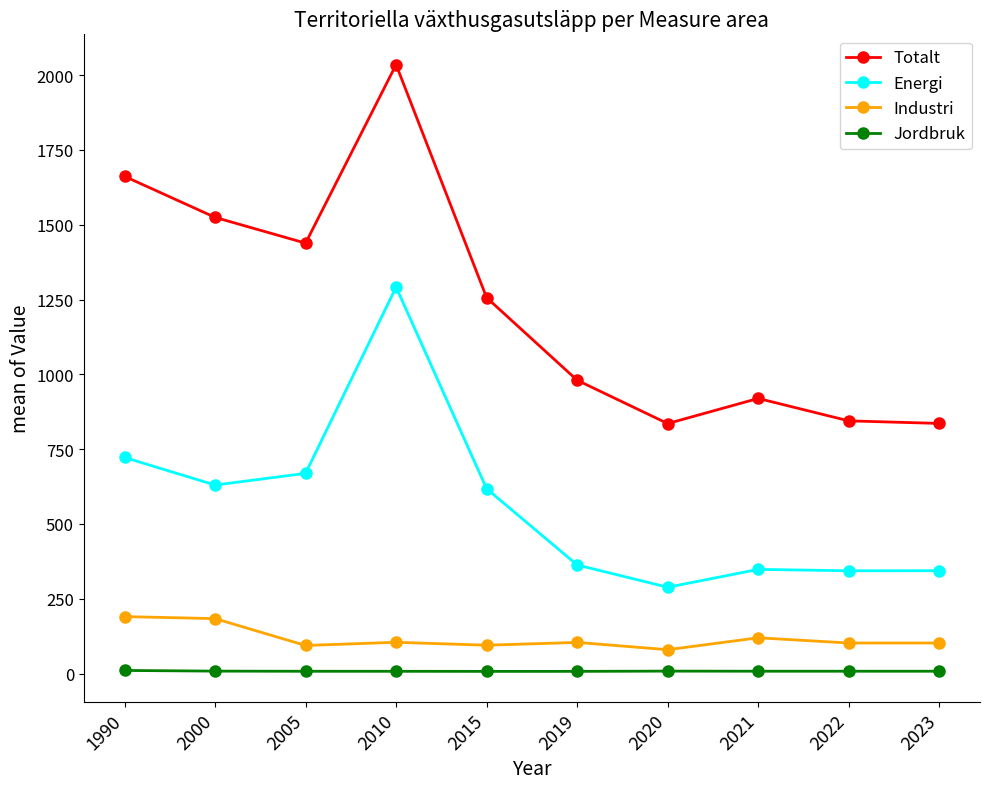

At which label does Totalt reach its peak?

2010